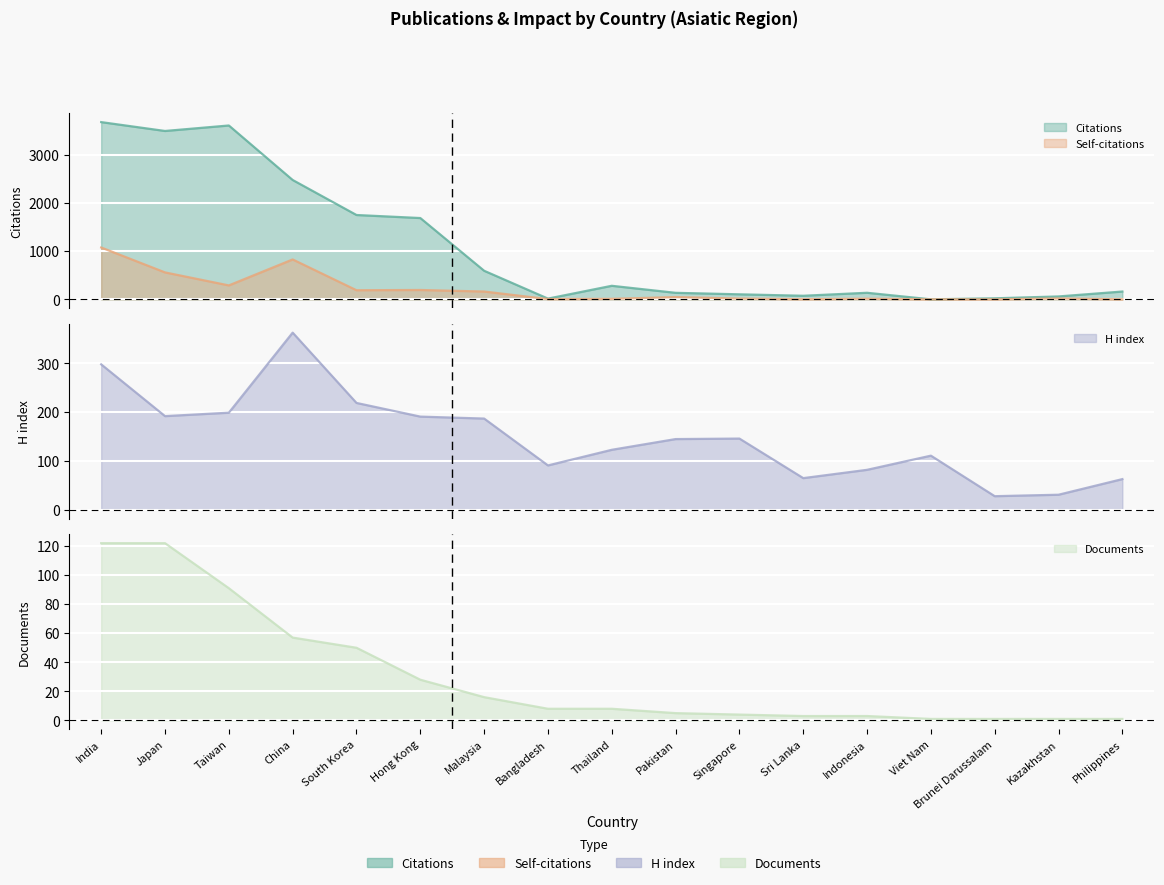

How many lines are shown in the chart?

4